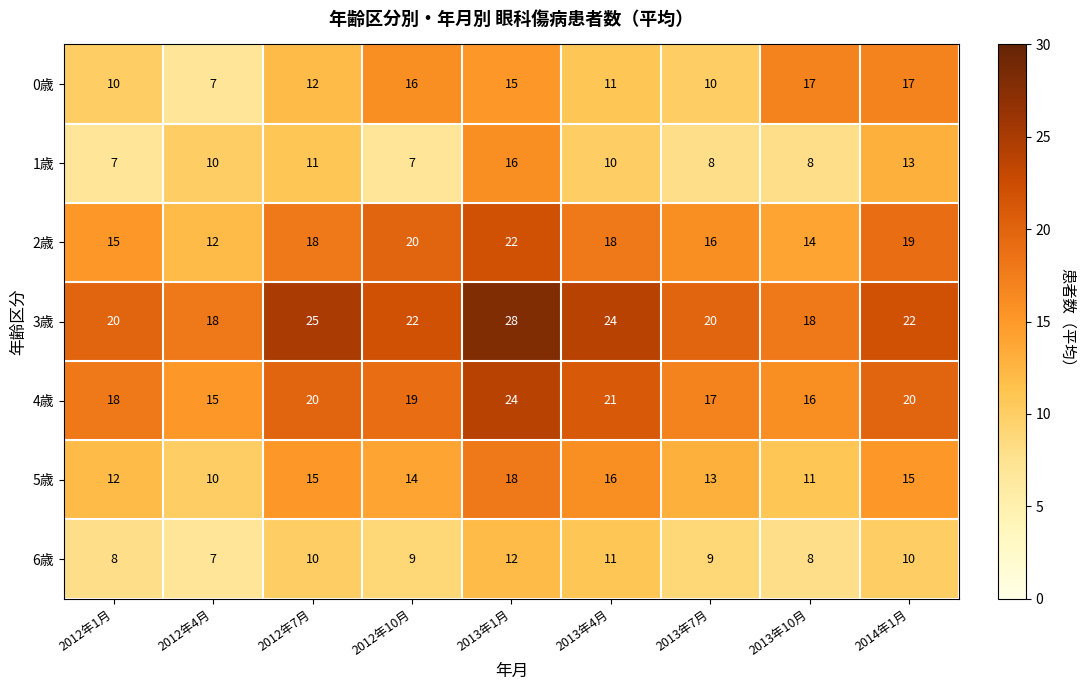

Which series changed the most between 2012年7月 and 2013年1月?

1歳